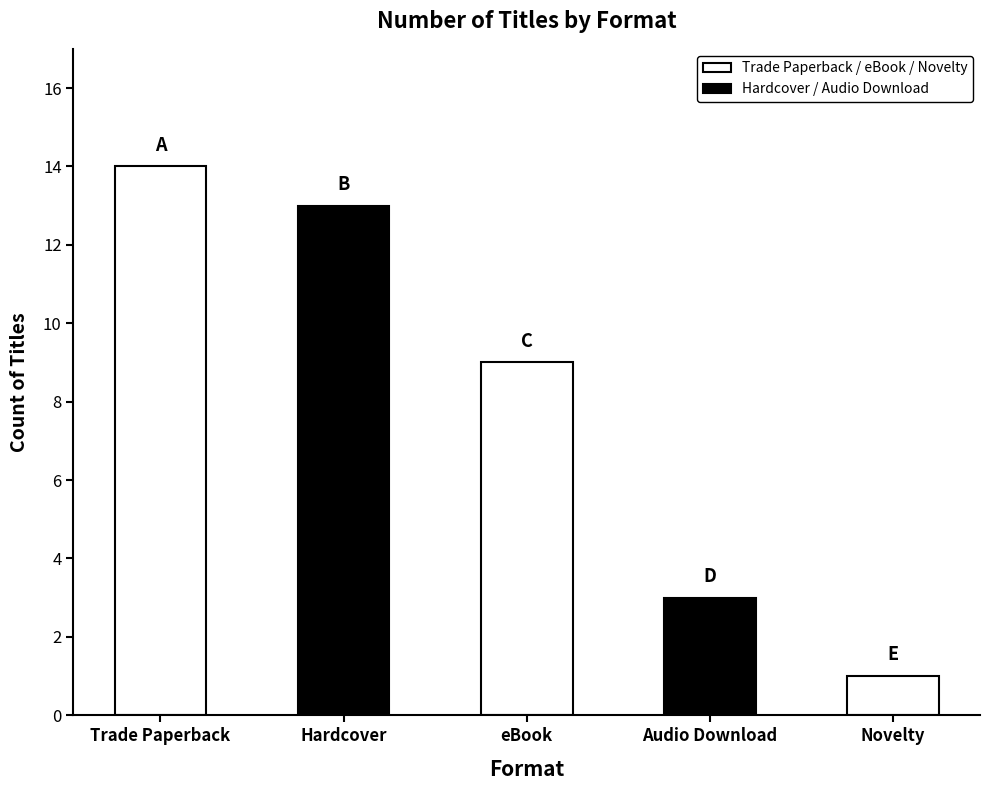

Reading left to right, list all the values displayed in this chart.

14	13	9	3	1